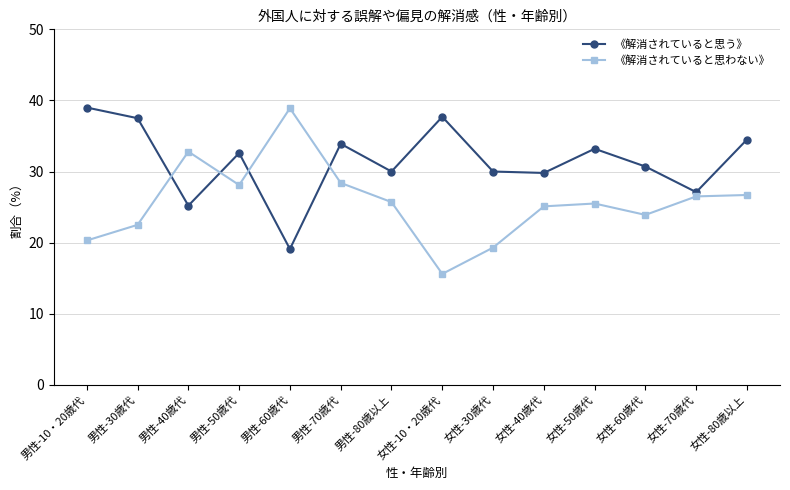

What is the difference between the maximum and second lowest values in the 《解消されていると思わない》 series?

19.6